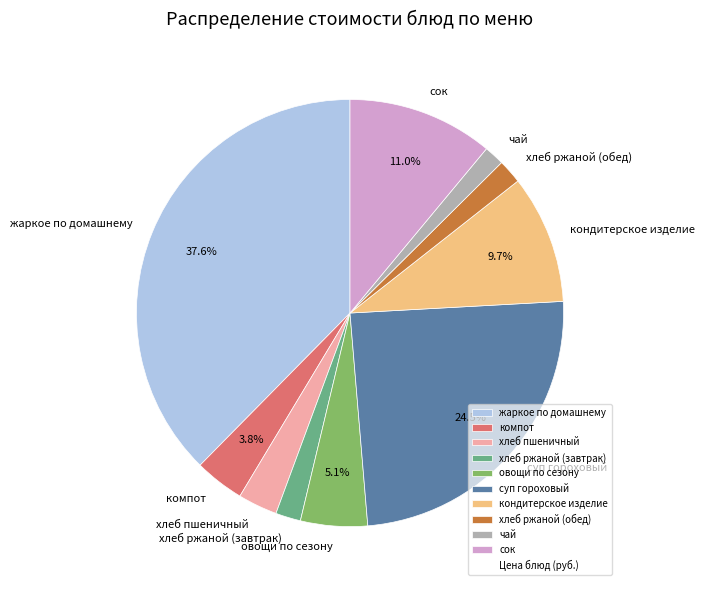

What percentage is the хлеб ржаной (завтрак) slice, to the nearest percent?

2%